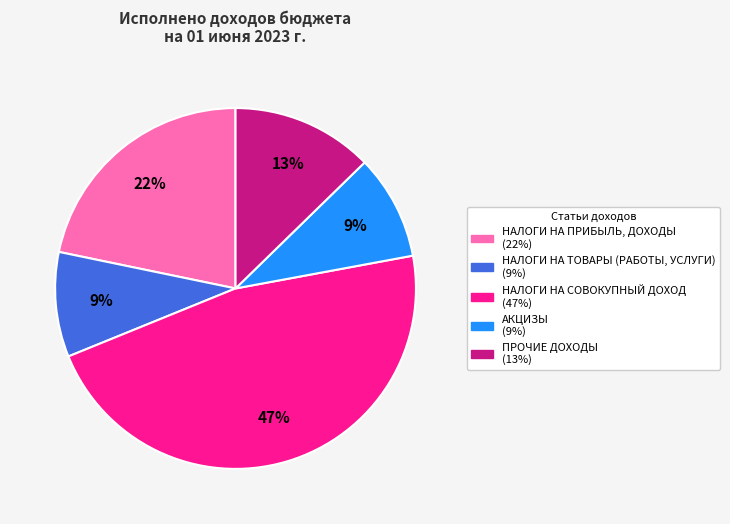

To the nearest percent, what is the difference between the НАЛОГИ НА СОВОКУПНЫЙ ДОХОД and ПРОЧИЕ ДОХОДЫ slice percentages?

34%